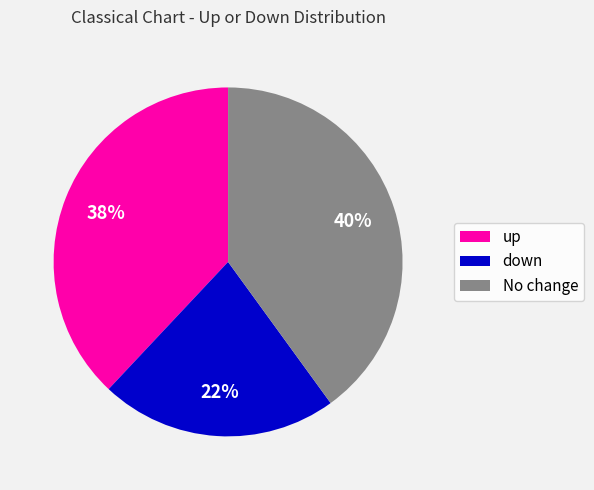

Count the number of slices in the pie.

3